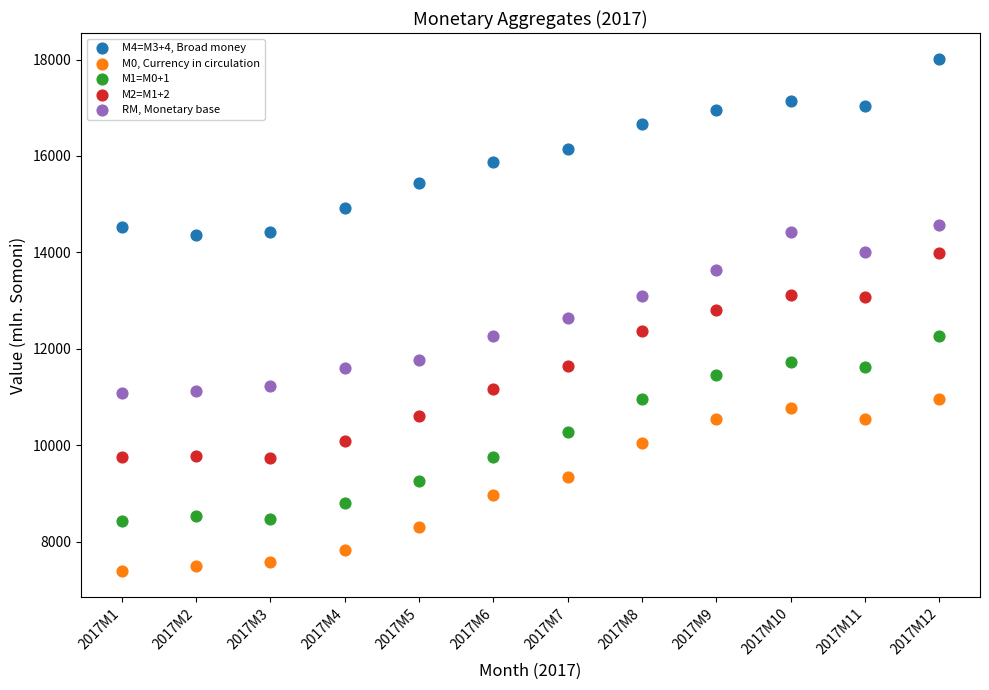

Across all data points, what is the range of Y values (max minus min)?

10632.8